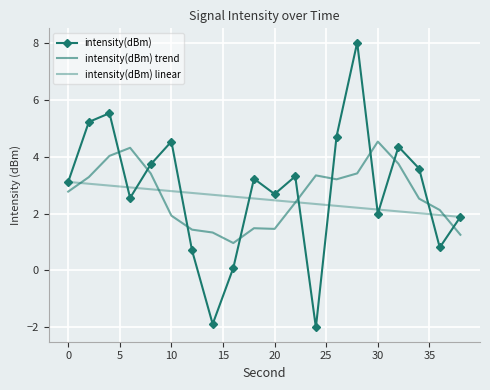

True or false: intensity(dBm) trend and intensity(dBm) intersect in this chart.

True